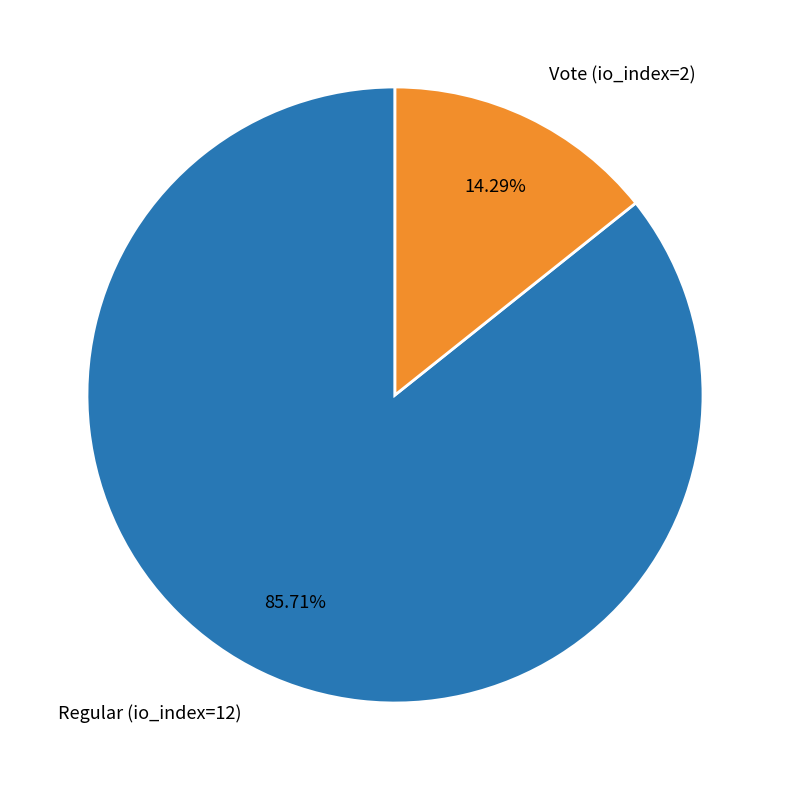

How many segments does this pie chart have?

2